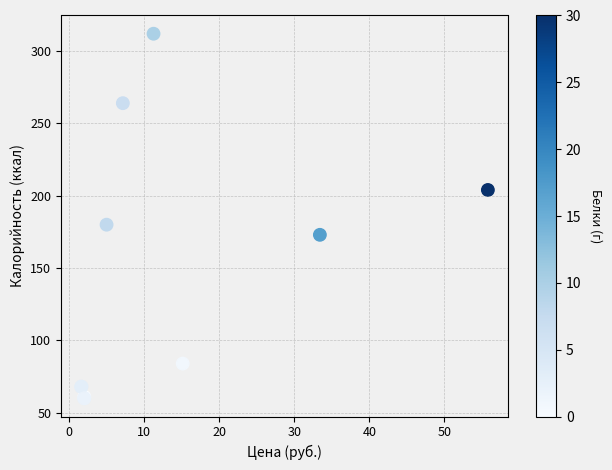

What Y value in the scatter plot is closest to 186?

180